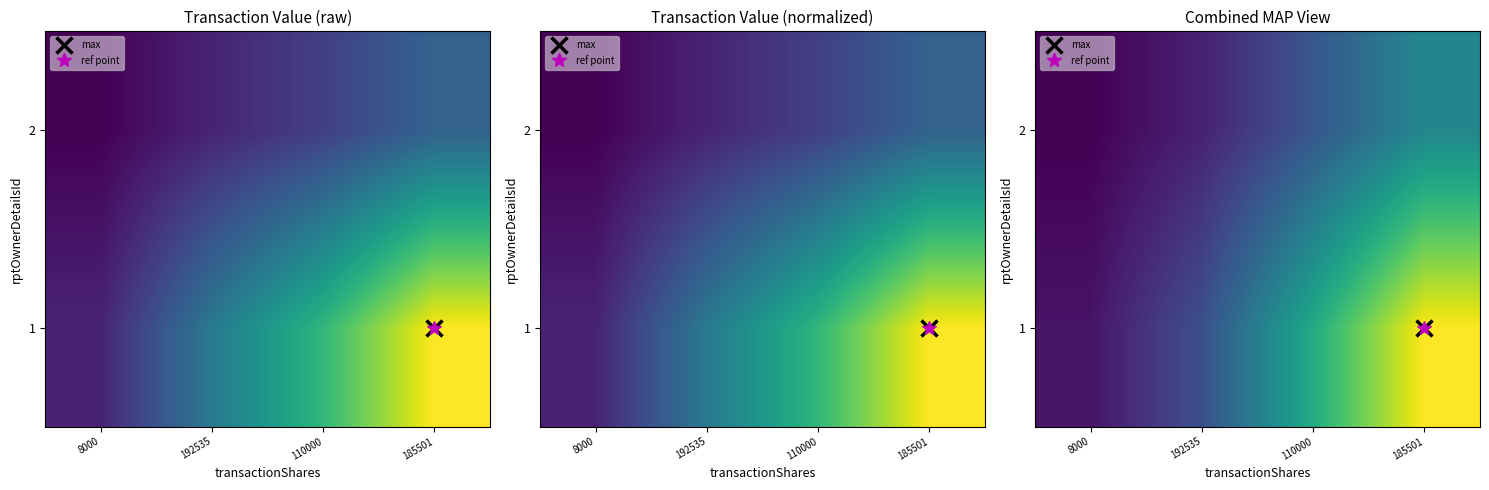

List the labels in order of 2 value, largest first.

185501, 110000, 192535, 8000